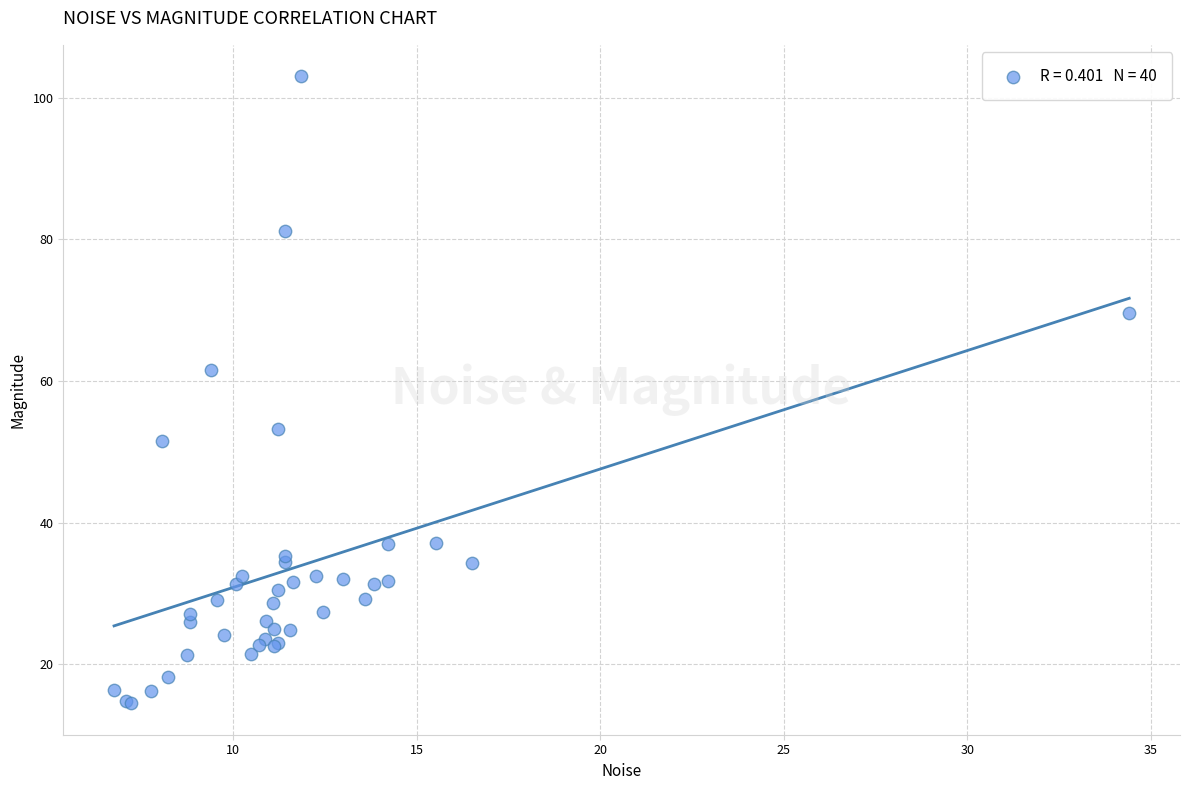

What Y value in the scatter plot is closest to 58?

61.5